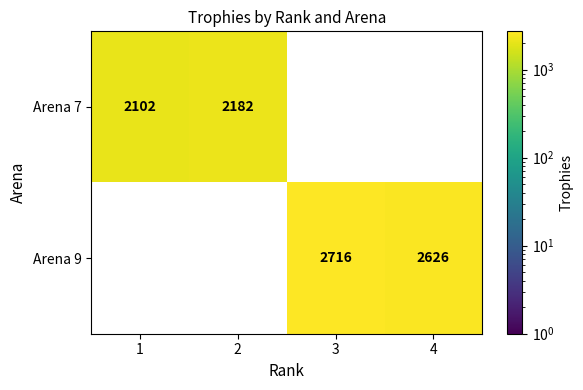

True or false: Arena 7 has a value of 1160.3 at 2.

False